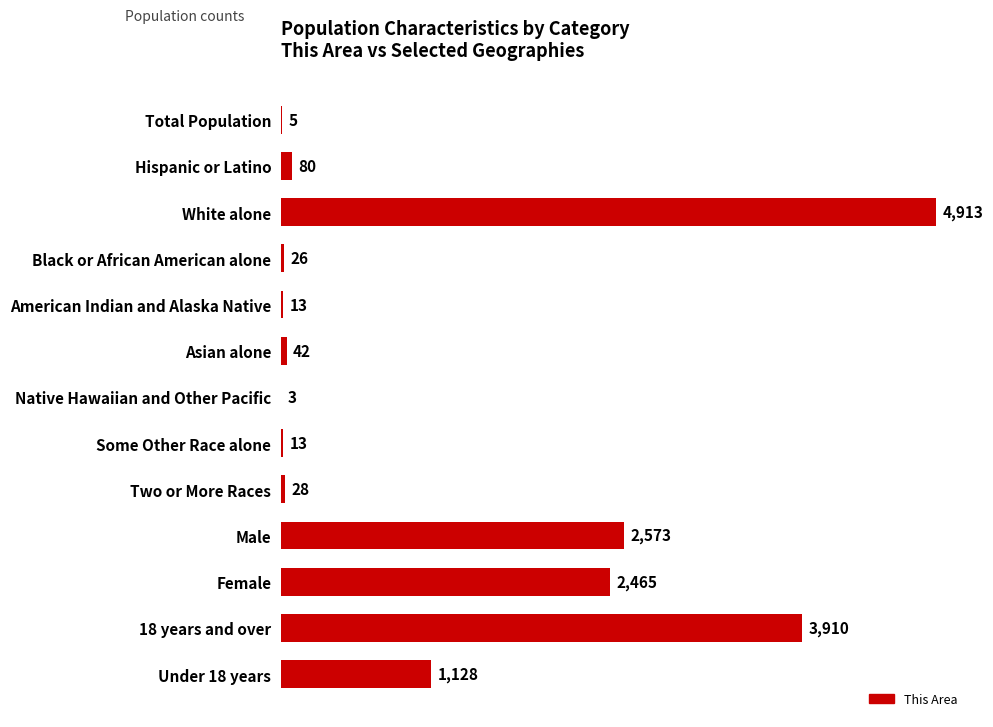

Approximately how many times larger is the value at 18 years and over compared to American Indian and Alaska Native?

300.8